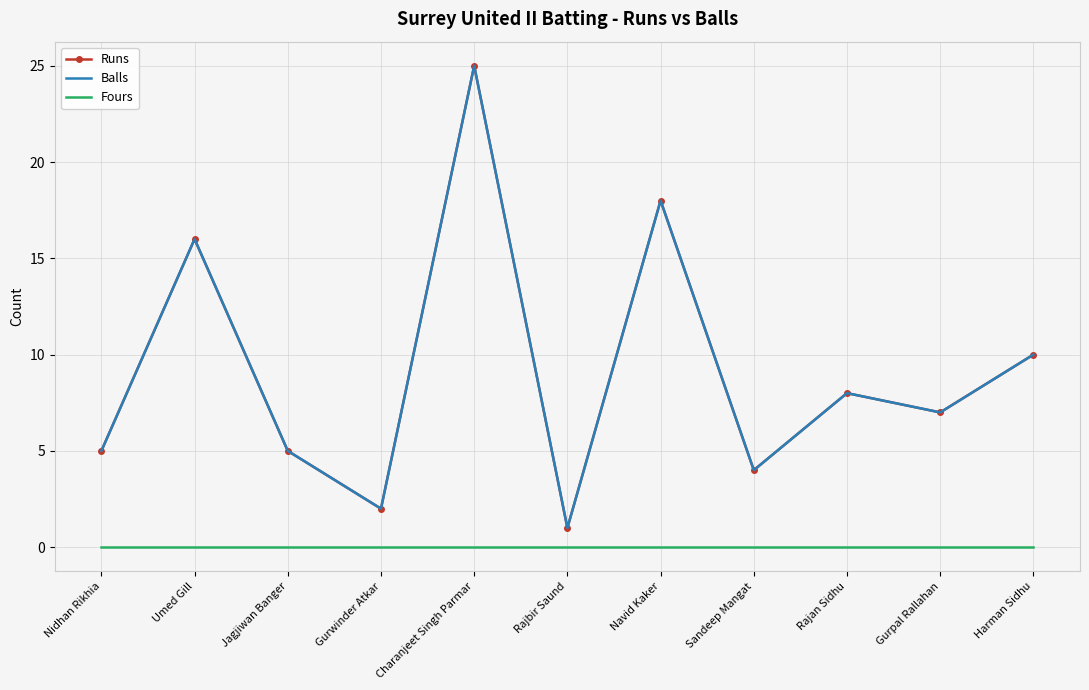

What position from the left is Nidhan Rikhia?

1